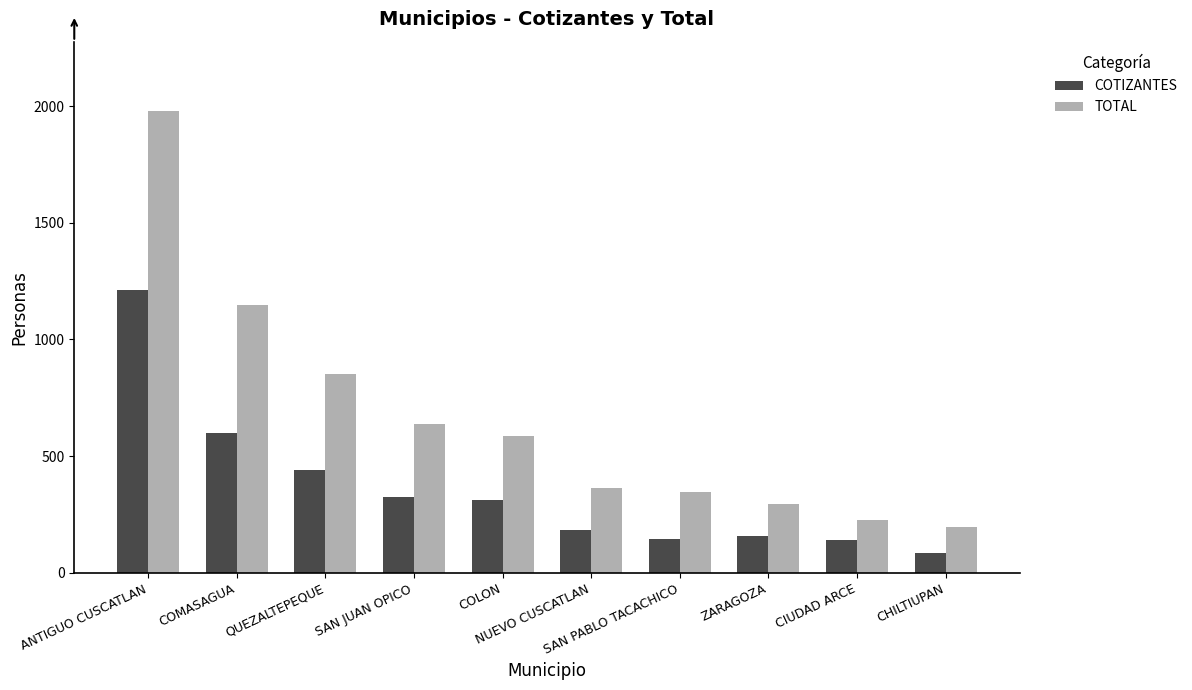

What is the average value of the TOTAL series?

663